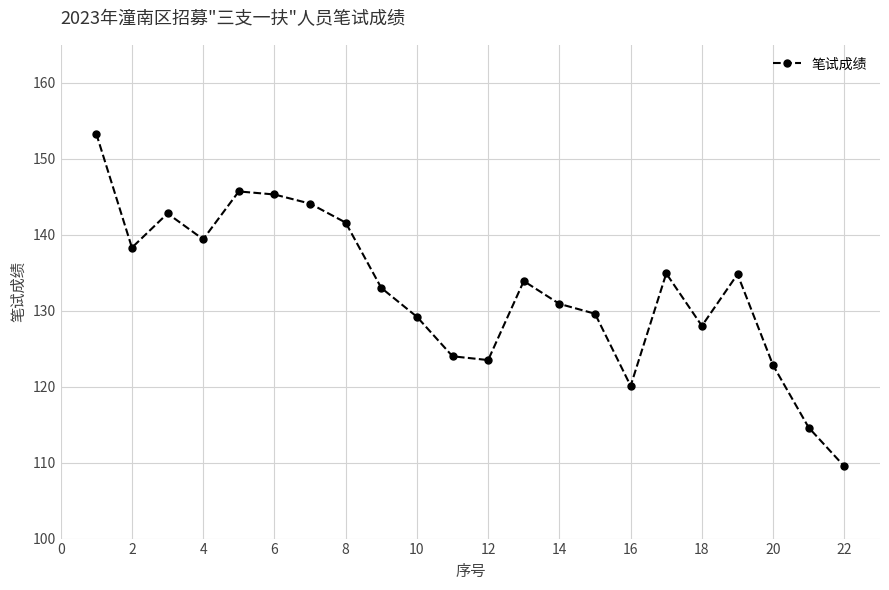

What is the maximum value shown in the chart?

153.3